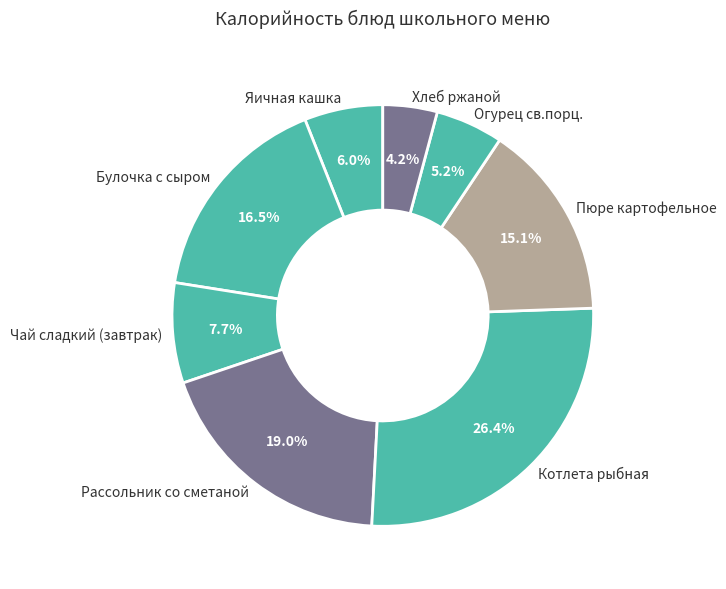

How many slices are in this pie chart?

8